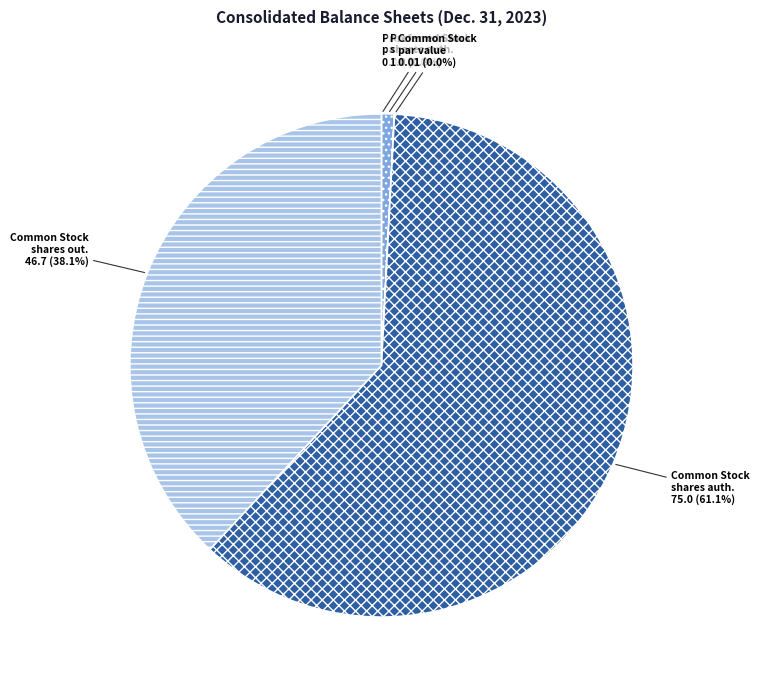

Is there any slice that represents more than half of the pie?

Yes